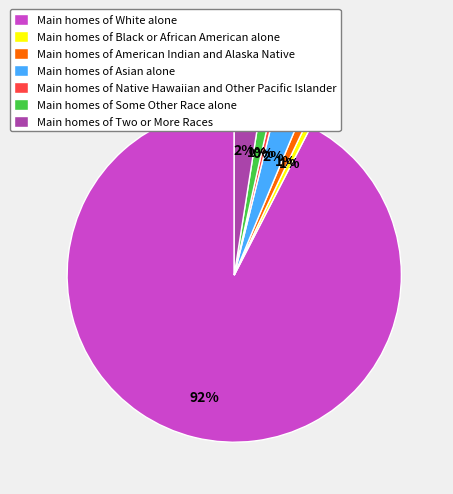

Combined, do Main homes of Asian alone and Main homes of White alone account for over 50%?

Yes